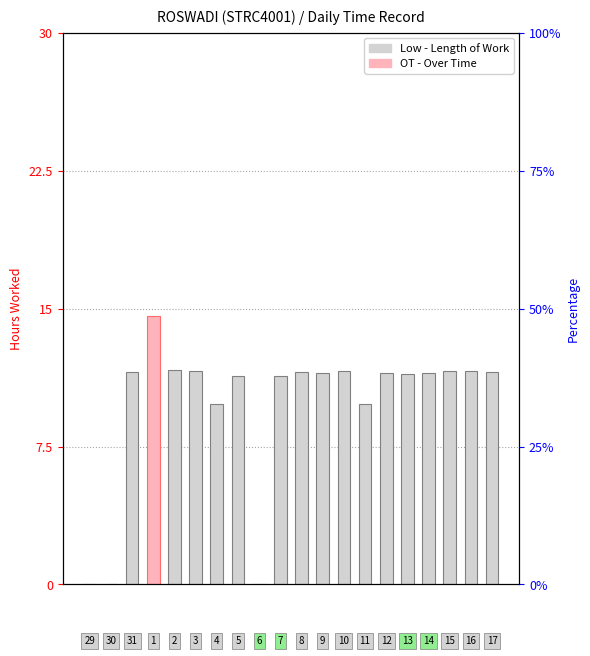

The chart shows a value of 11.5 at 13
Tue. True or false?

True